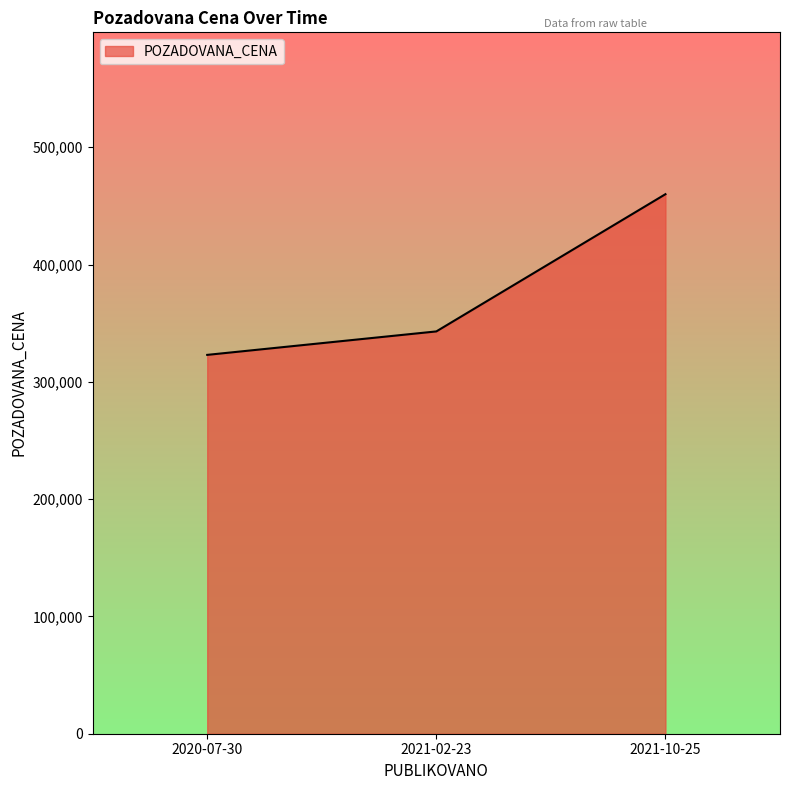

Reading left to right, transcribe all the data shown in this chart.

323000	343000	460000